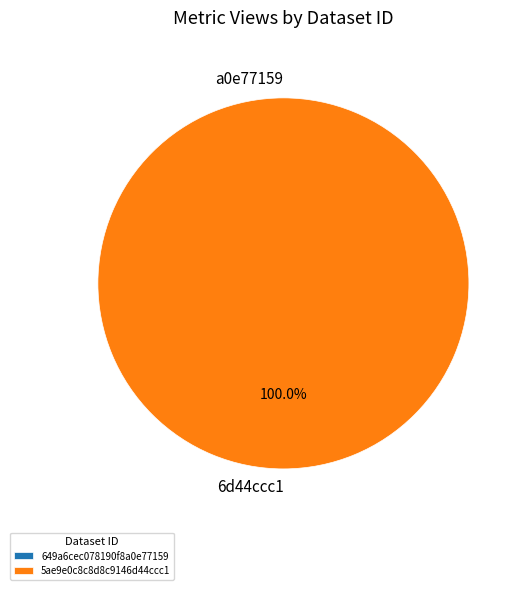

True or false: 5ae9e0c8c8d8c9146d44ccc1 accounts for 100% of the total.

True